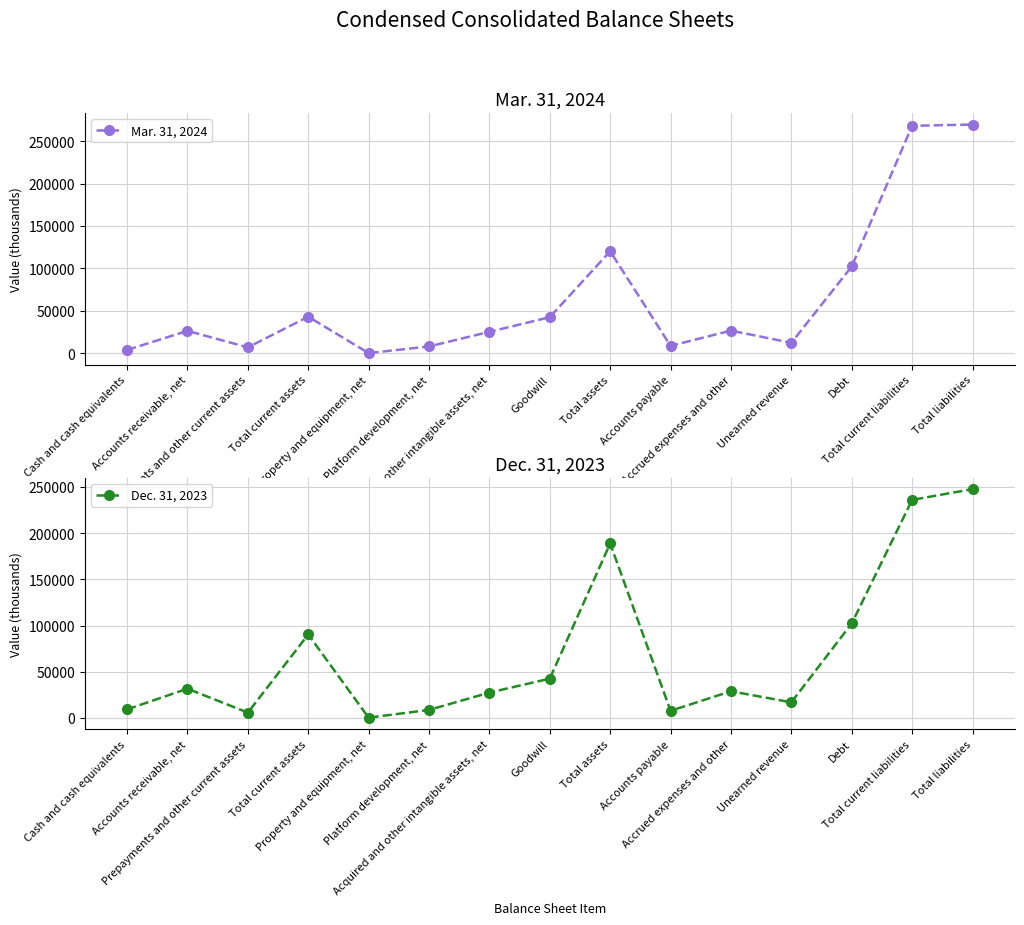

At which category does Mar. 31, 2024 reach its first local peak?

Accounts receivable, net